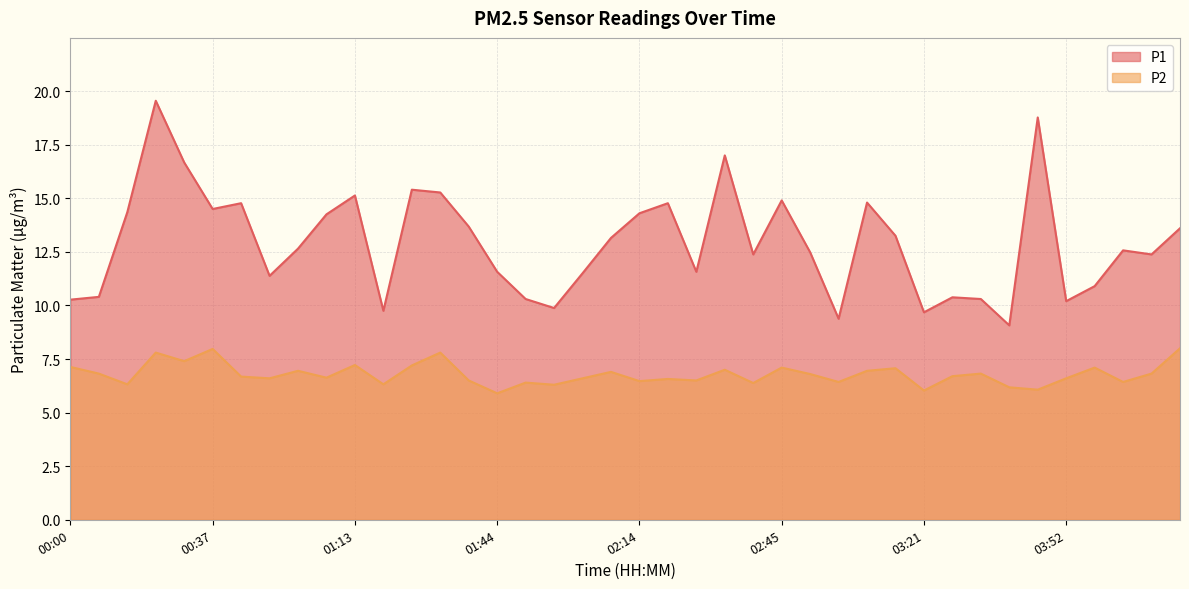

True or false: P2 and P1 intersect in this chart.

False